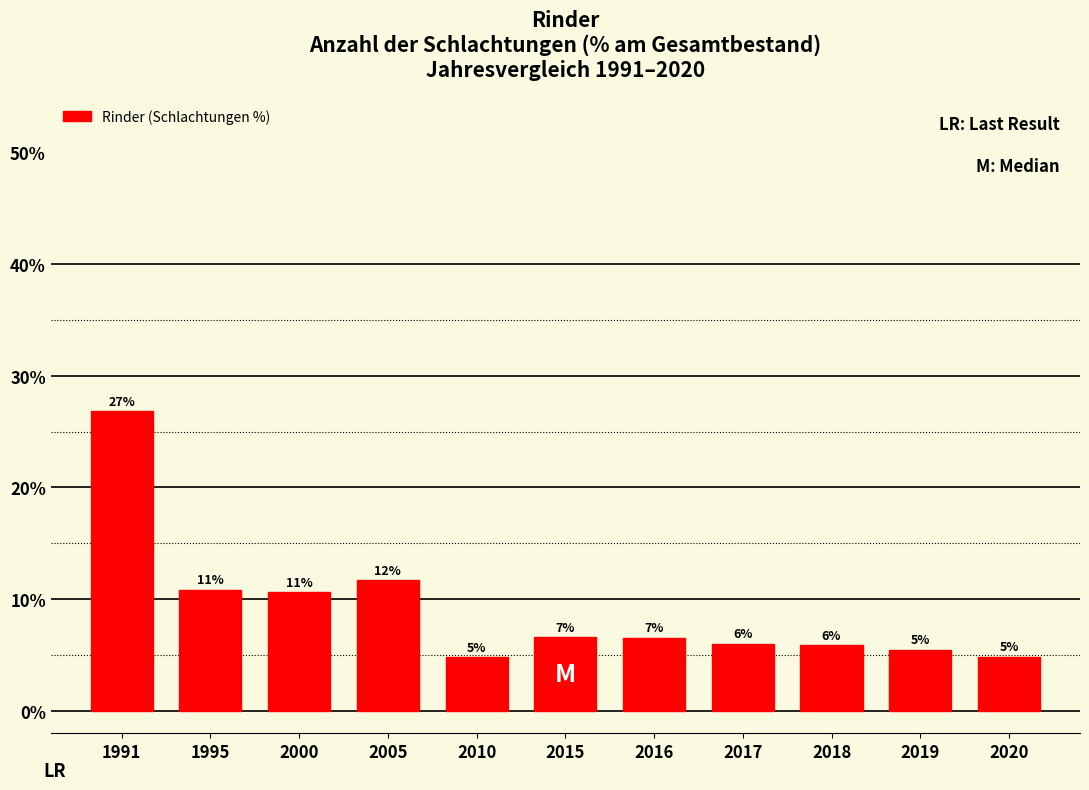

How many bars are there in total?

11